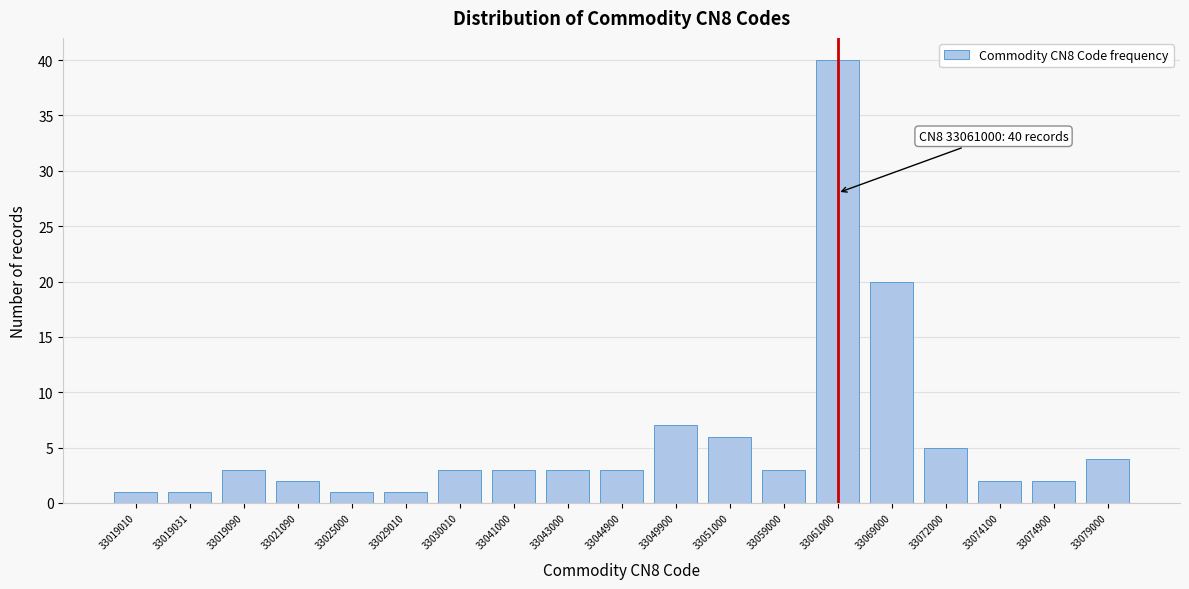

Reading right to left, what are all the values shown in this chart?

33079000=4	33074900=2	33074100=2	33072000=5	33069000=20	33061000=40	33059000=3	33051000=6	33049900=7	33044900=3	33043000=3	33041000=3	33030010=3	33029010=1	33025000=1	33021090=2	33019090=3	33019031=1	33019010=1